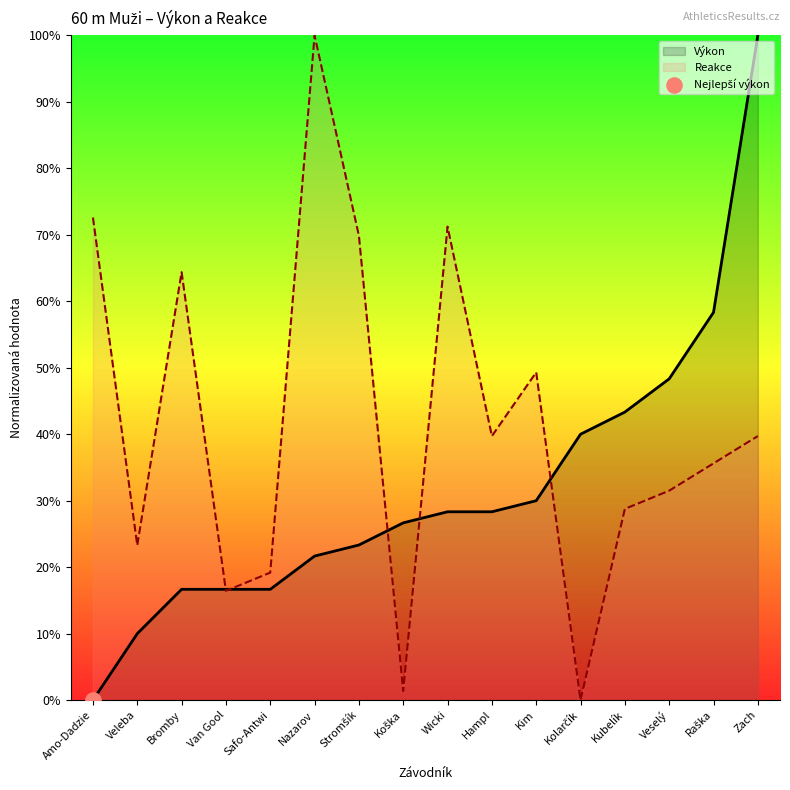

Is the value of Reakce at Bromby greater than the value of Výkon at Amo-Dadzie?

Yes